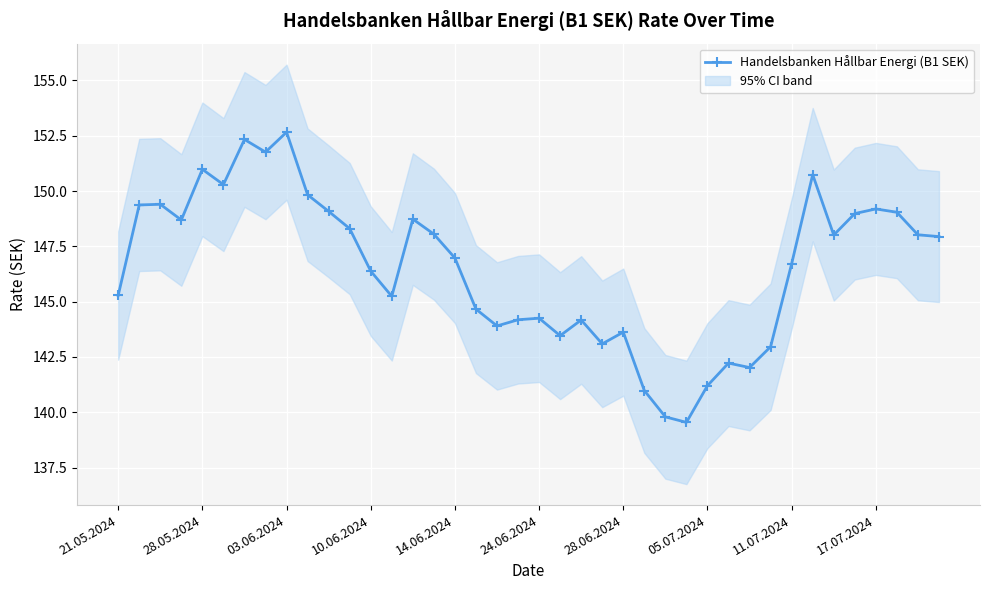

Reading left to right, what are all the values shown in this chart?

145.3	149.4	149.4	148.7	151.0	150.3	152.3	151.8	152.7	149.8	149.1	148.3	146.4	145.2	148.7	148.1	147.0	144.7	143.9	144.2	144.2	143.5	144.2	143.1	143.6	141.0	139.8	139.5	141.2	142.2	142.0	143.0	146.7	150.7	148.0	149.0	149.2	149.0	148.0	147.9